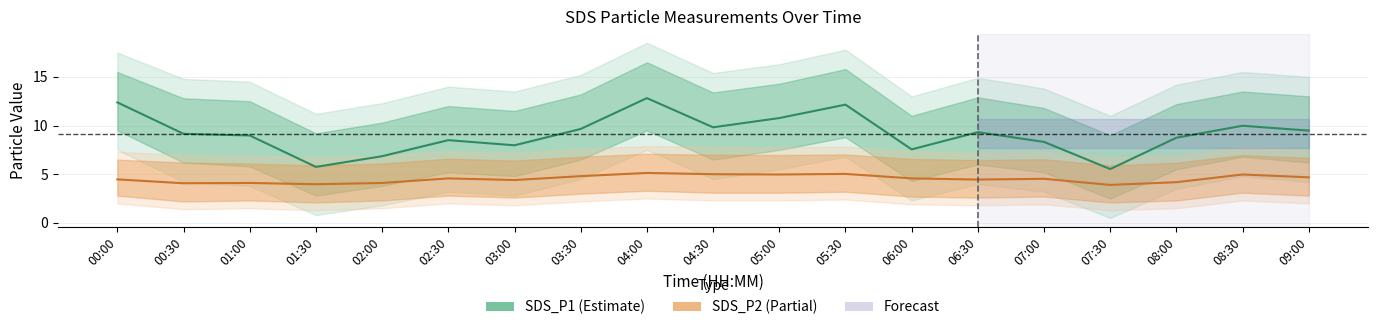

True or false: SDS_P1 has more than 1 points higher than both neighbors.

True